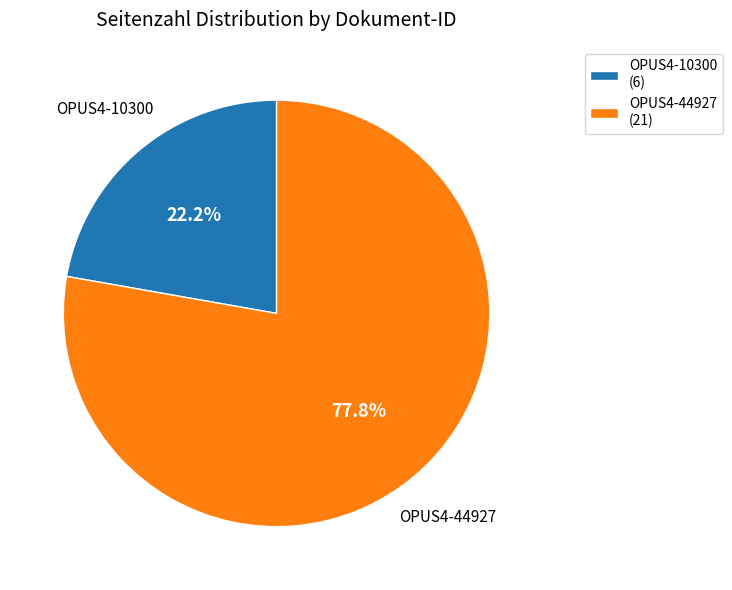

Approximately how many times larger is the value at OPUS4-44927 compared to OPUS4-10300?

3.5